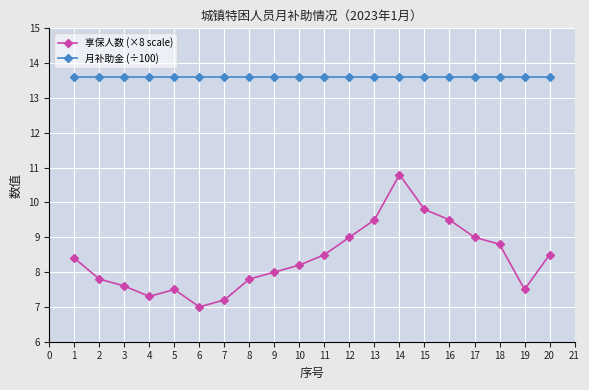

True or false: 月补助金 (÷100) and 享保人数 (×8 scale) cross at least once.

False